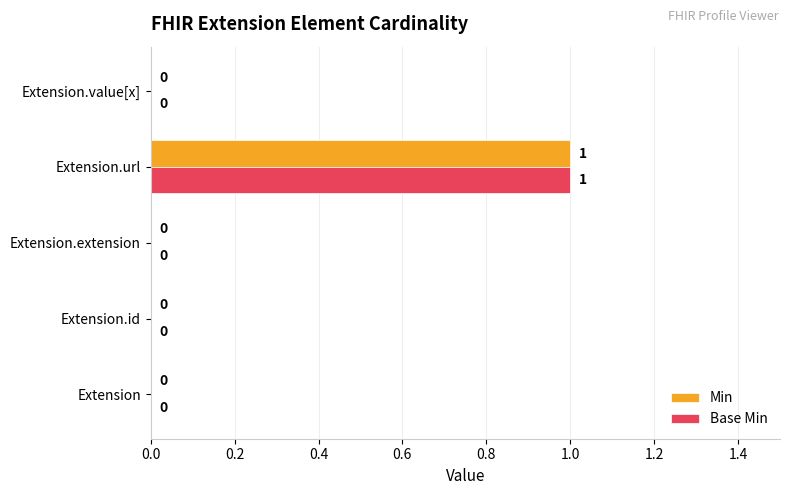

At which category is the sum across all series the highest?

Extension.url